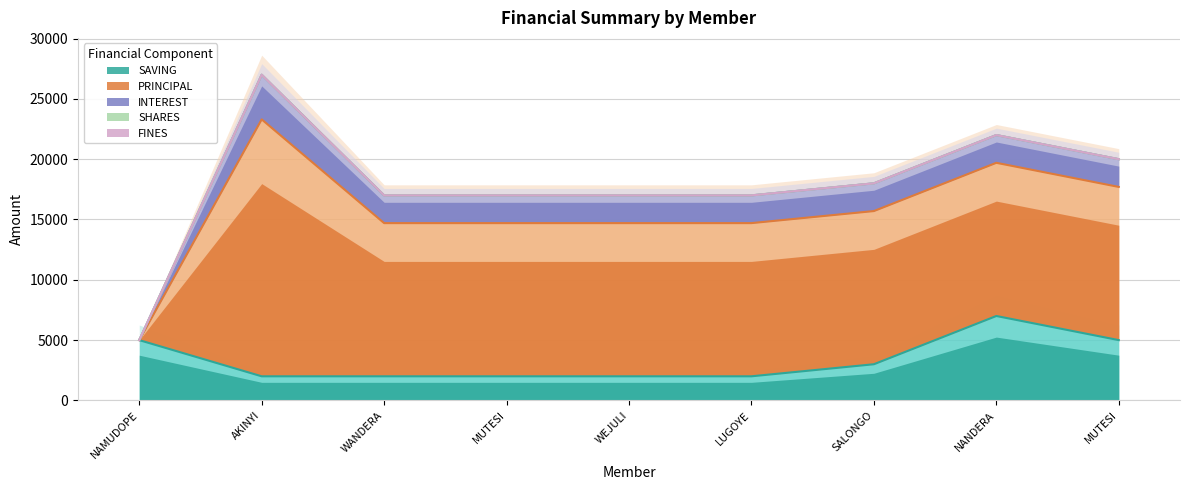

Which series has the largest range (max minus min)?

PRINCIPAL